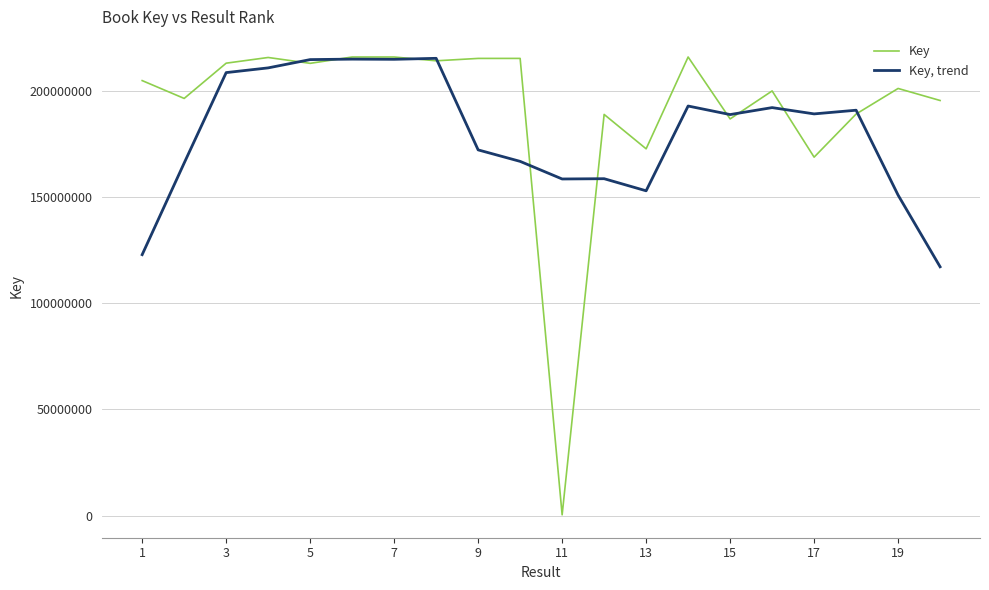

List the series in order of their peak value, lowest first.

Key, trend, Key